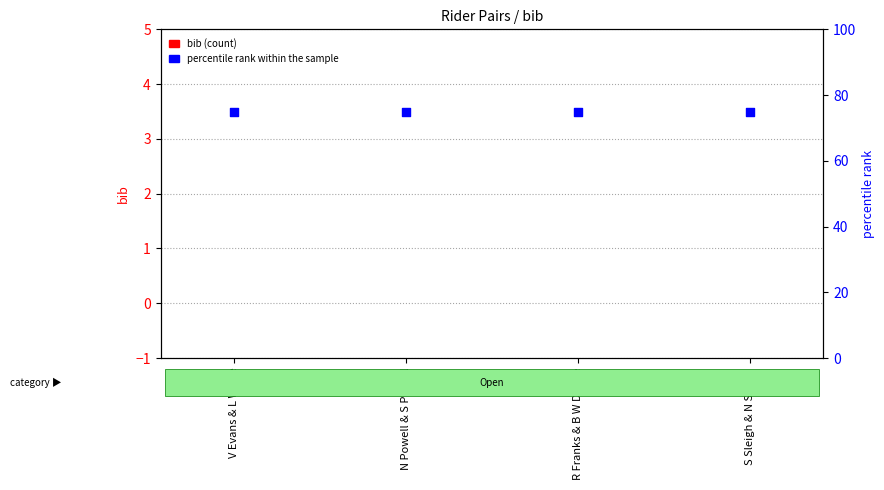

Which series reaches the maximum Y coordinate?

percentile rank within the sample